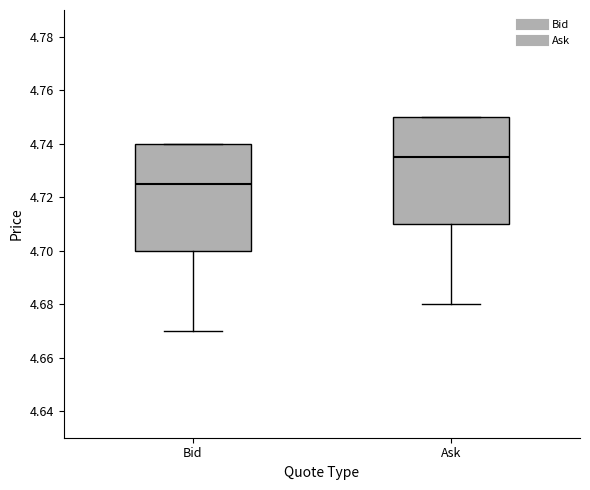

Reading left to right, transcribe this box plot: for each box, give where its median line is, the range the box spans, and where its two whiskers end, as read against the y-axis. The values are not printed on the chart, so give them approximately, as read against the axis.

Bid: median 4.726, box 4.700 to 4.740, whiskers 4.670 to 4.740
Ask: median 4.736, box 4.710 to 4.750, whiskers 4.680 to 4.750